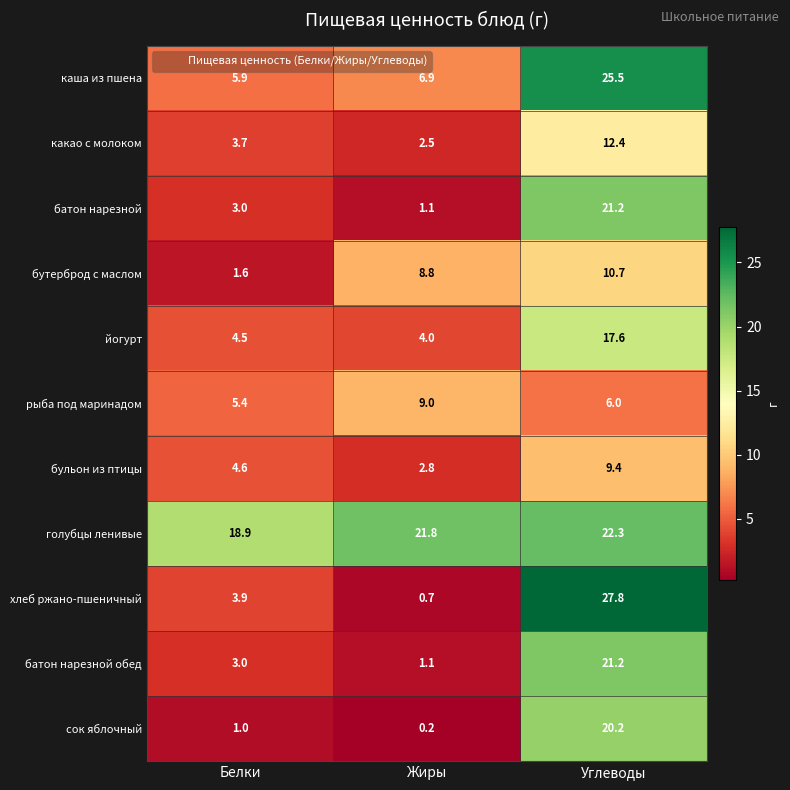

True or false: хлеб ржано-пшеничный has a value of 27.8 at Углеводы.

True